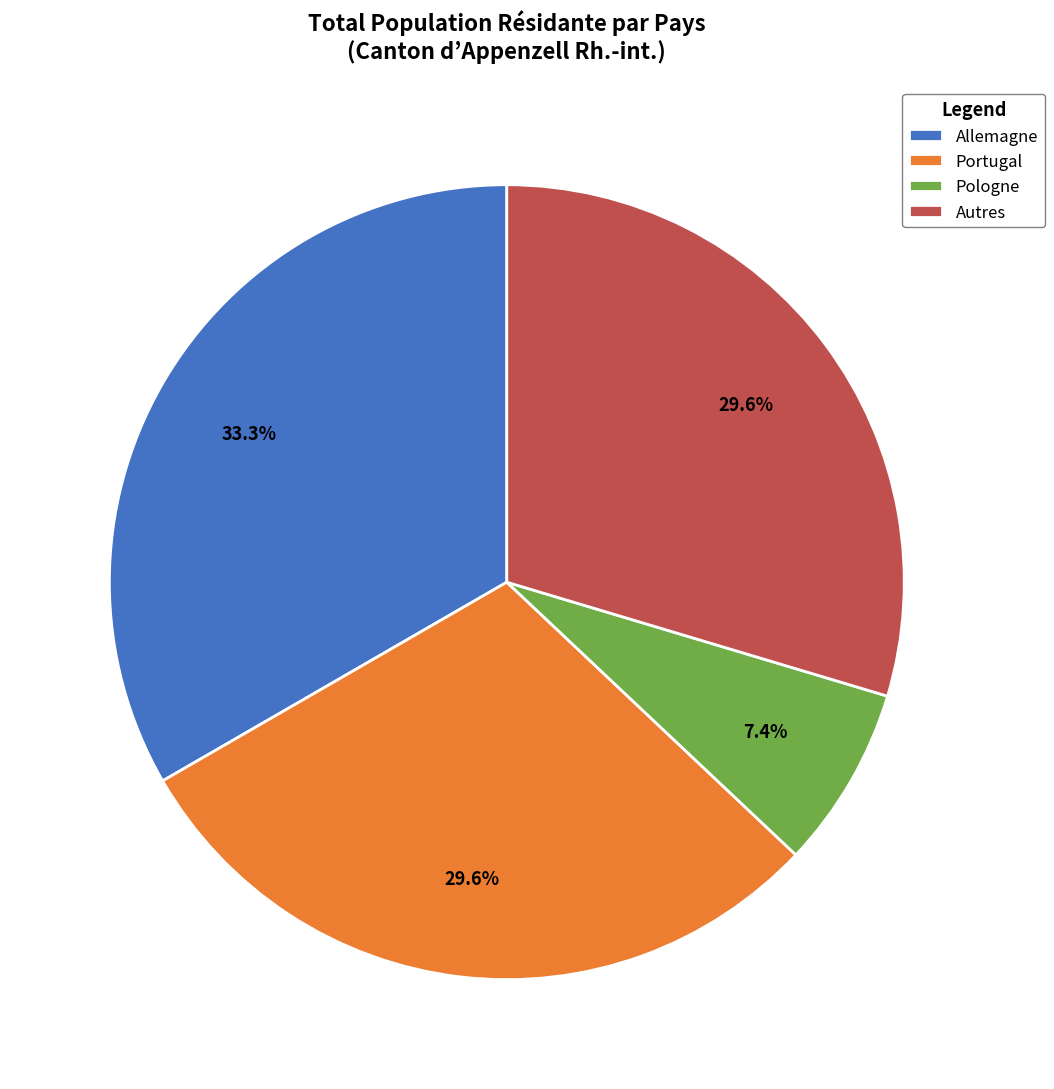

How many slices are in this pie chart?

4